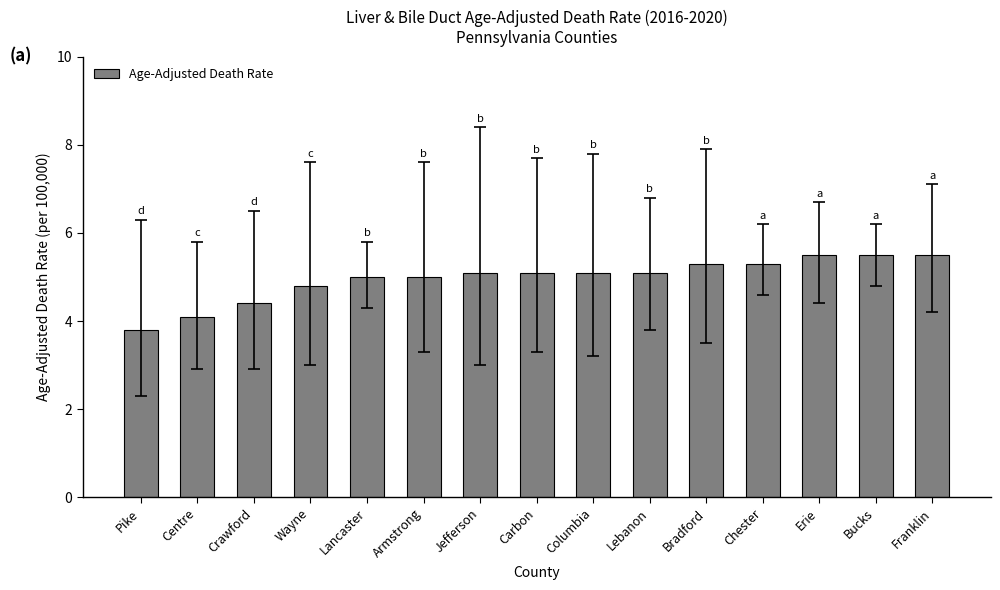

What is the smallest value displayed?

3.8